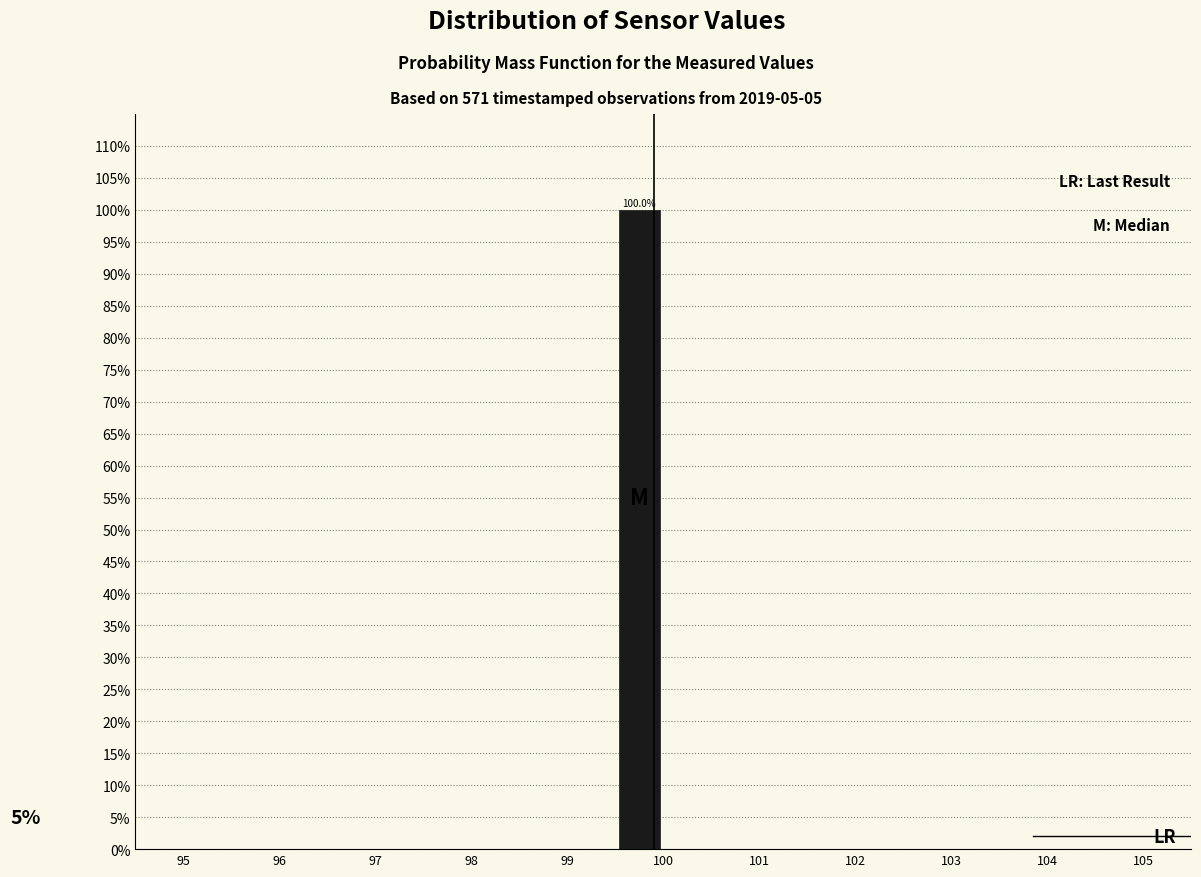

Which range on the x-axis has the tallest bar?

99.5 to 100.0